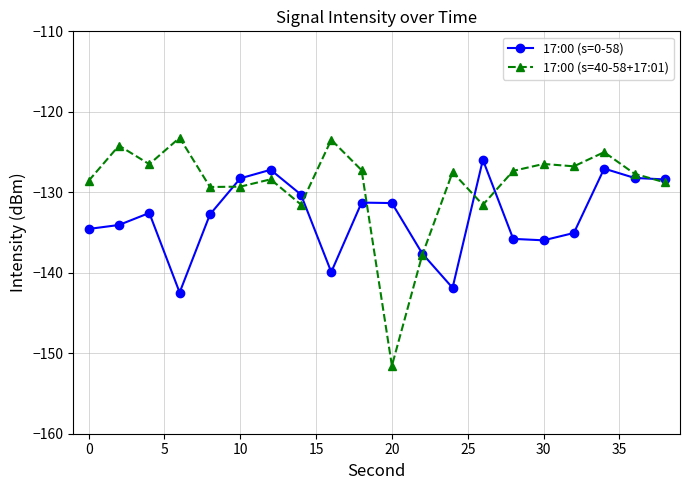

Which series has the largest range (max minus min)?

17:00 (s=40-58+17:01)